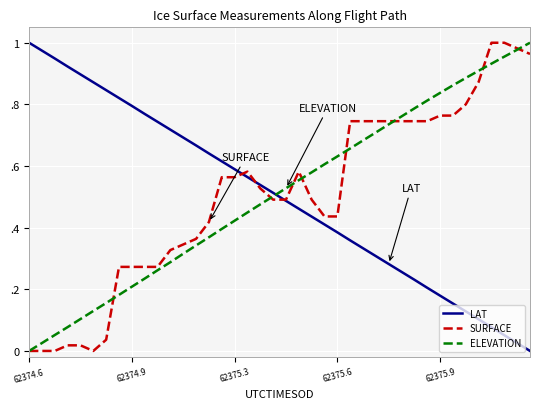

Which category has the highest value across all series?

62374.6